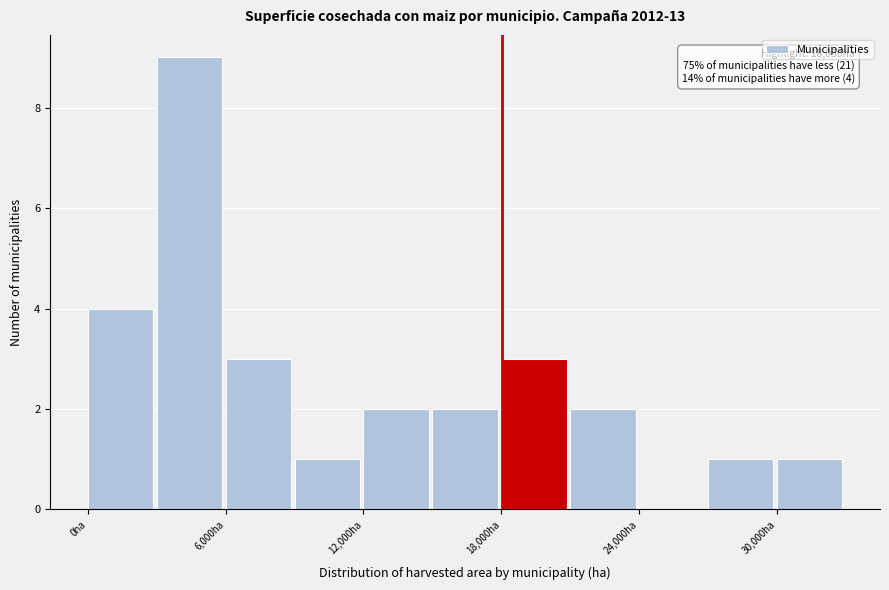

Around what value on the x-axis is the tallest bar? Give the approximate position of its centre, as read against the axis.

4000